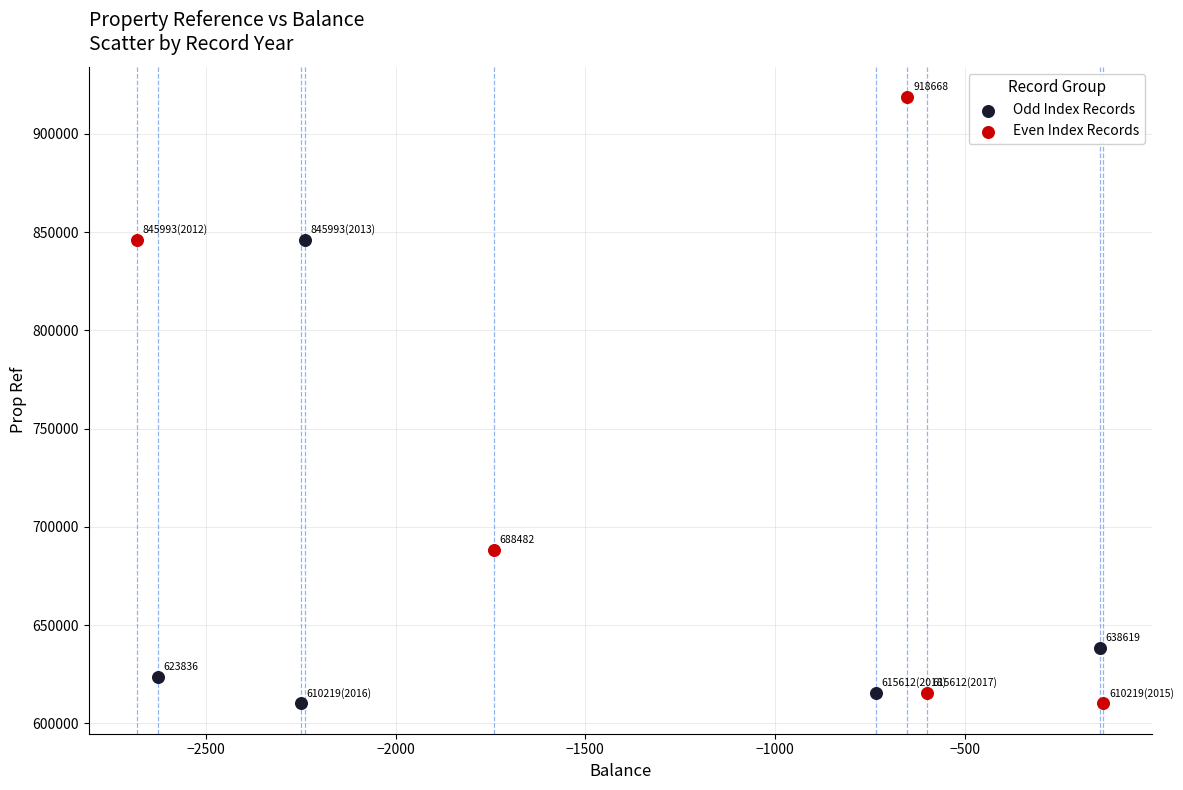

Which series has the widest spread of Y values?

Even Index Records